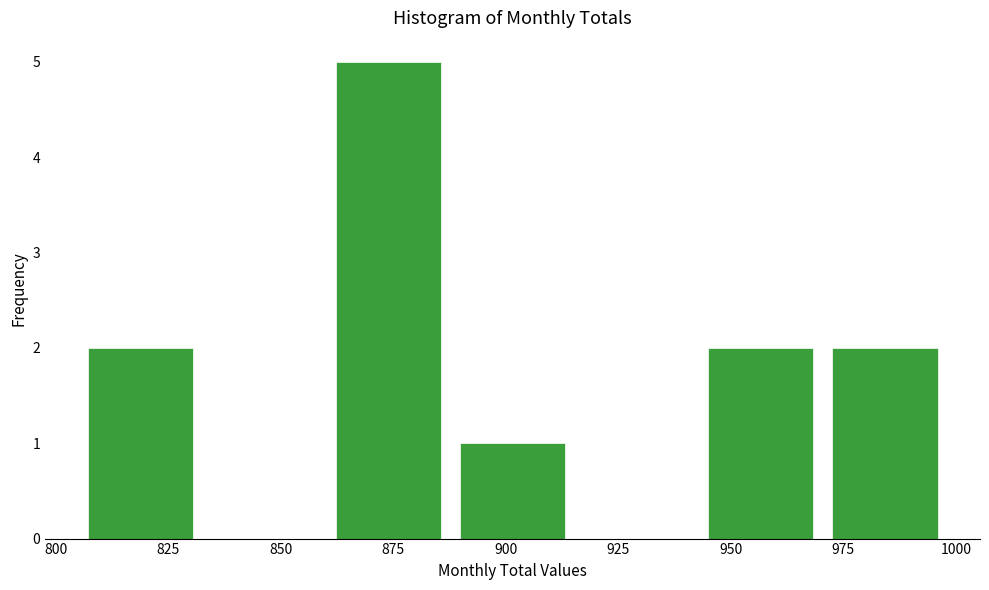

Reading left to right, transcribe this chart: for each bar, give the range it covers on the x-axis and its height. Neither the bar edges nor the heights are printed on the chart, so give them approximately, as read against the axes.

805 to 835: 2
835 to 860: 0
860 to 890: 5
890 to 915: 1
915 to 945: 0
945 to 970: 2
970 to 1000: 2